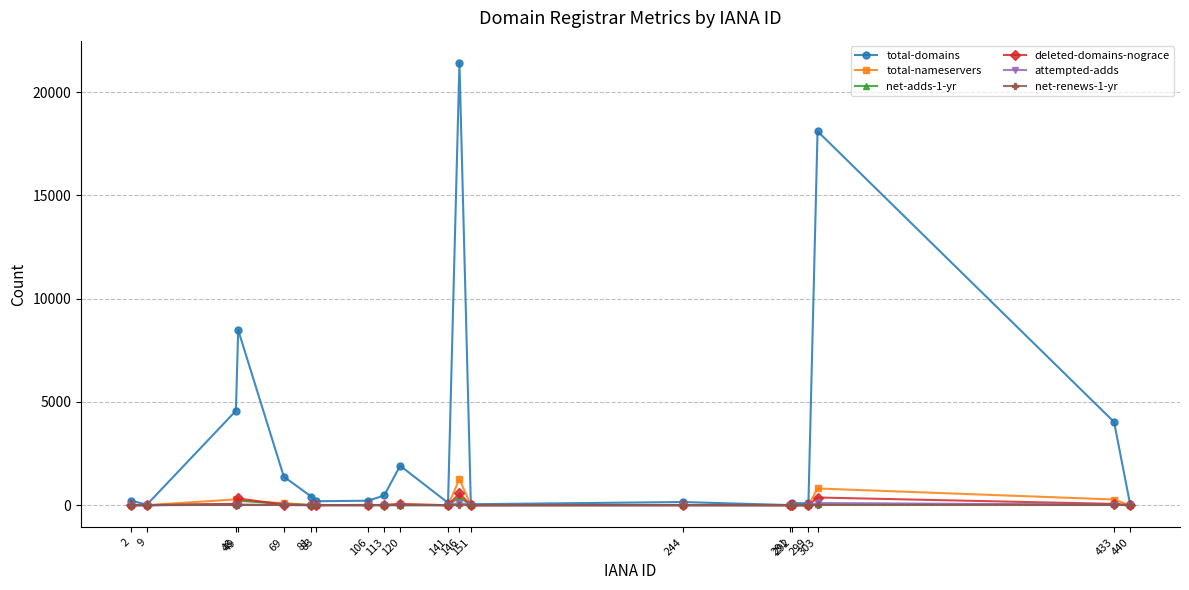

True or false: net-adds-1-yr has more than 1 interior local peaks.

True